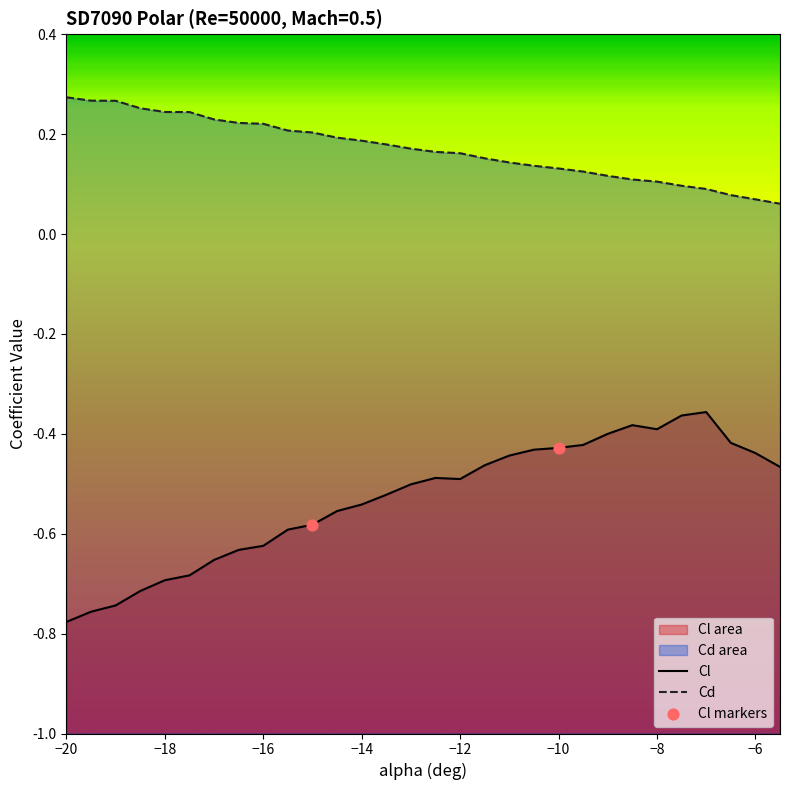

At which category is the sum across all series the highest?

-7